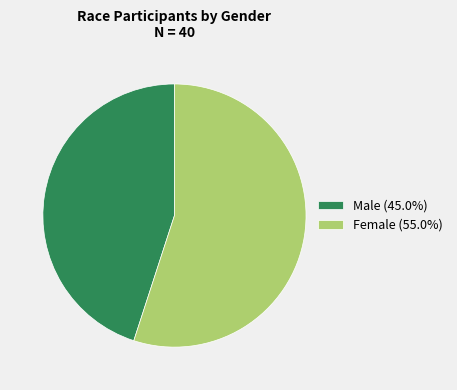

Does any single category account for the majority?

Yes